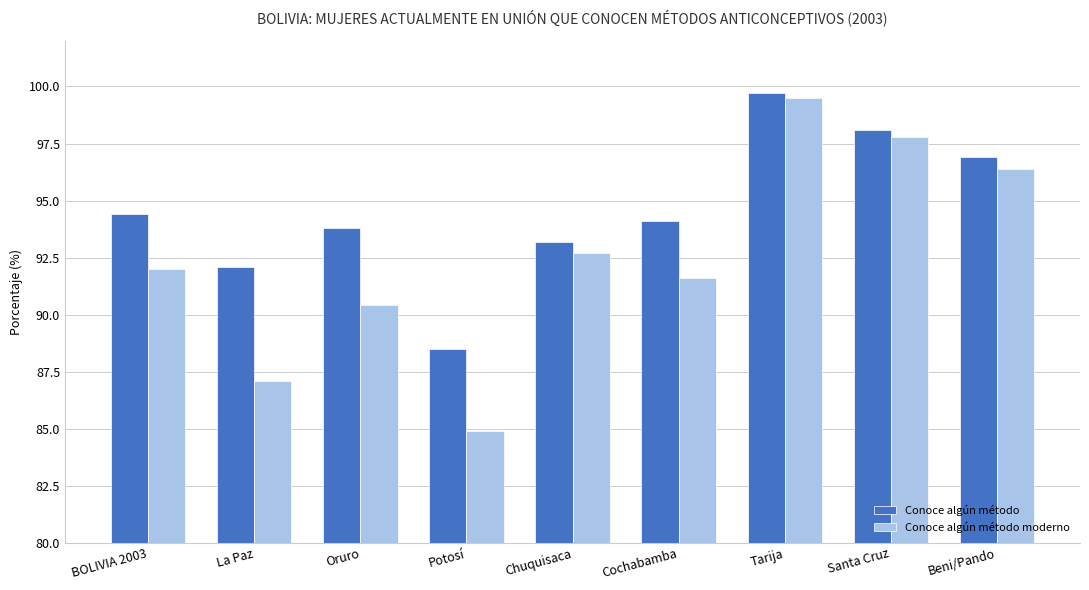

What is the spread (max minus min) of values at Beni/Pando?

0.5